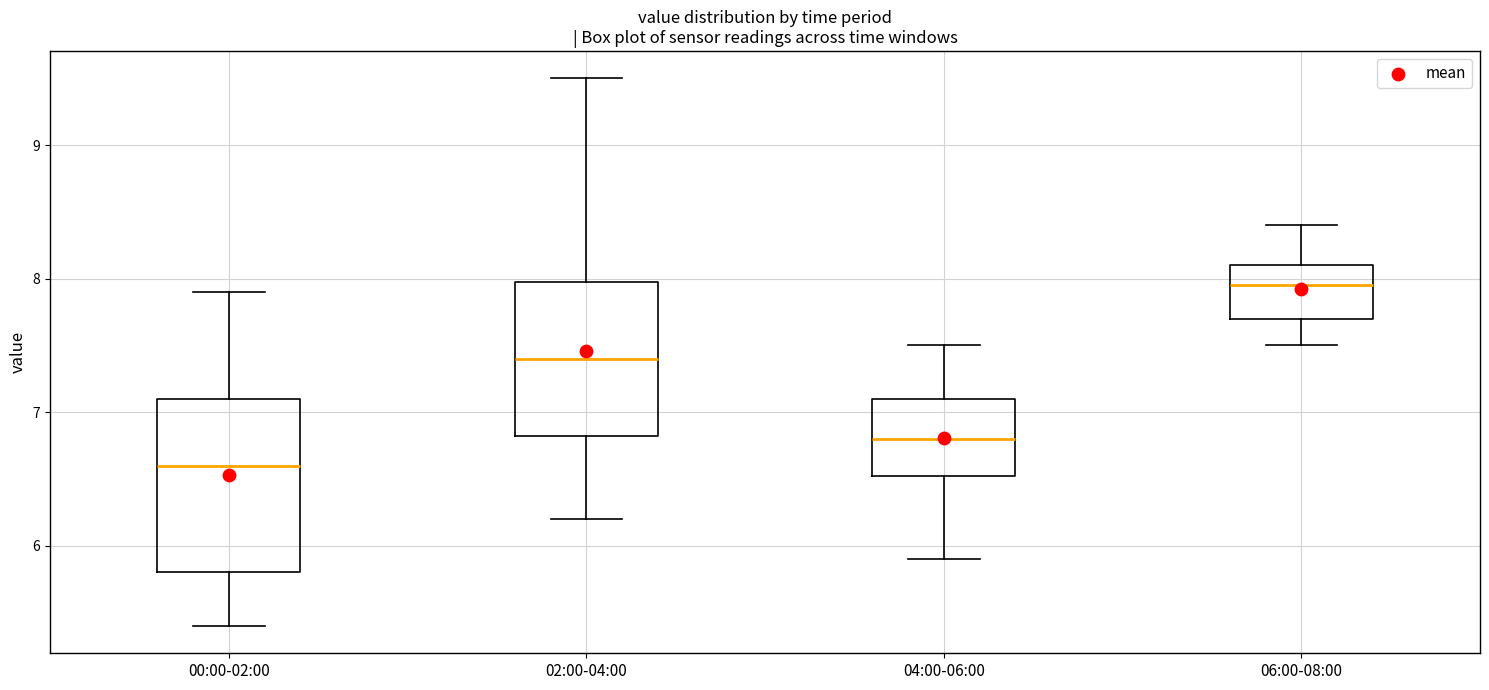

Where does the median line of the box for 00:00-02:00 sit on the y-axis? The values are not printed on the chart, so give them approximately, as read against the axis.

6.6